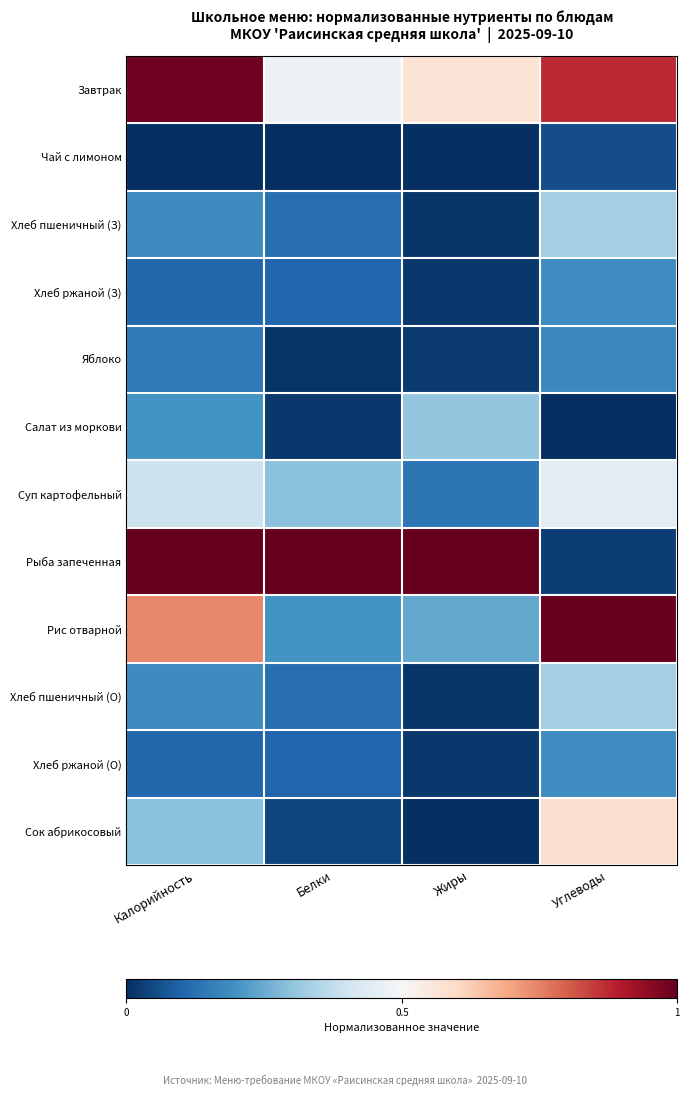

Reading right to left, extract all data points from this chart.

Завтрак: Углеводы=0.9	Жиры=0.6	Белки=0.5	Калорийность=1.0
Чай с лимоном: Углеводы=0.1	Жиры=0.0	Белки=0.0	Калорийность=0.0
Хлеб пшеничный (З): Углеводы=0.3	Жиры=0.0	Белки=0.1	Калорийность=0.2
Хлеб ржаной (З): Углеводы=0.2	Жиры=0.0	Белки=0.1	Калорийность=0.1
Яблоко: Углеводы=0.2	Жиры=0.0	Белки=0.0	Калорийность=0.1
Салат из моркови: Углеводы=0.0	Жиры=0.3	Белки=0.0	Калорийность=0.2
Суп картофельный: Углеводы=0.4	Жиры=0.1	Белки=0.3	Калорийность=0.4
Рыба запеченная: Углеводы=0.0	Жиры=1.0	Белки=1.0	Калорийность=1.0
Рис отварной: Углеводы=1.0	Жиры=0.2	Белки=0.2	Калорийность=0.7
Хлеб пшеничный (О): Углеводы=0.3	Жиры=0.0	Белки=0.1	Калорийность=0.2
Хлеб ржаной (О): Углеводы=0.2	Жиры=0.0	Белки=0.1	Калорийность=0.1
Сок абрикосовый: Углеводы=0.6	Жиры=0.0	Белки=0.0	Калорийность=0.3